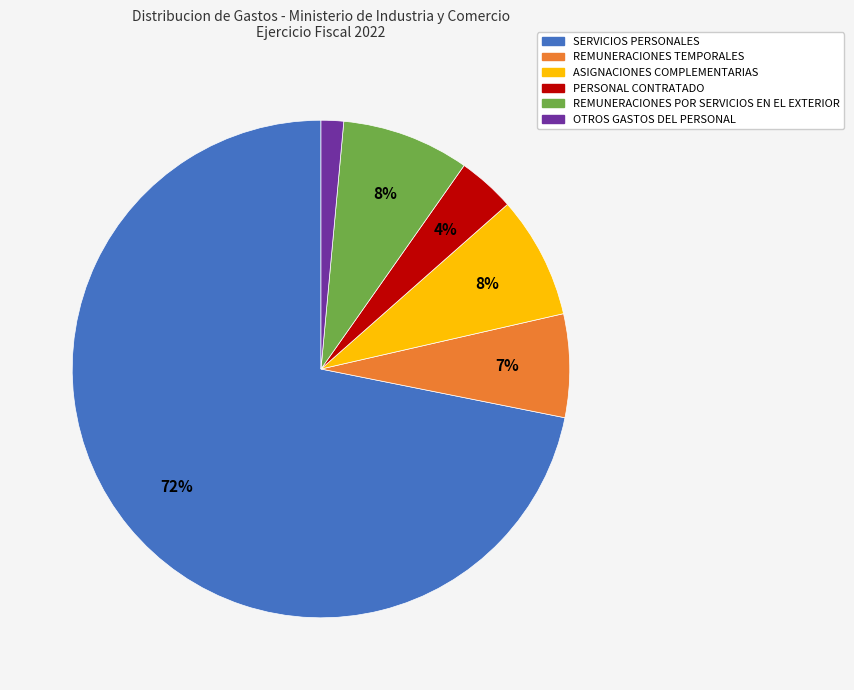

Do OTROS GASTOS DEL PERSONAL and REMUNERACIONES POR SERVICIOS EN EL EXTERIOR together represent more than half of the pie?

No